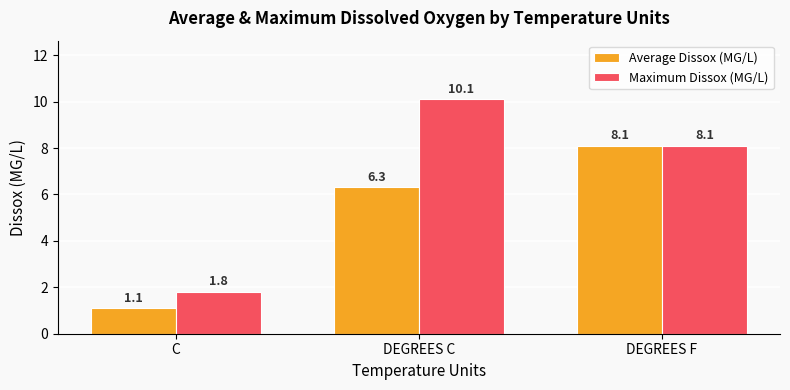

What is the difference between the Maximum Dissox (MG/L) values at DEGREES F and C?

6.3